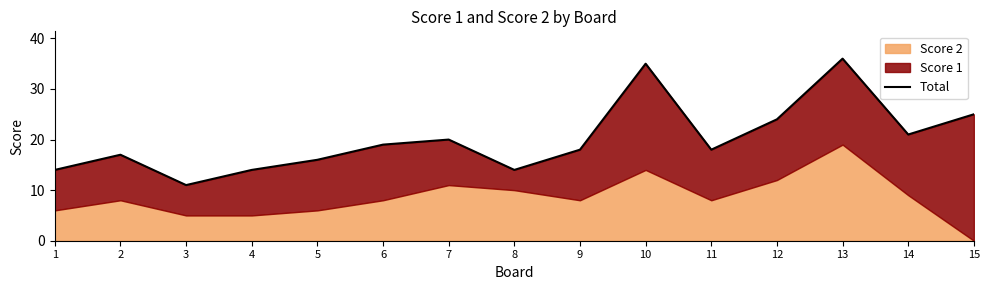

Where is the data nearest to the value 23?

12